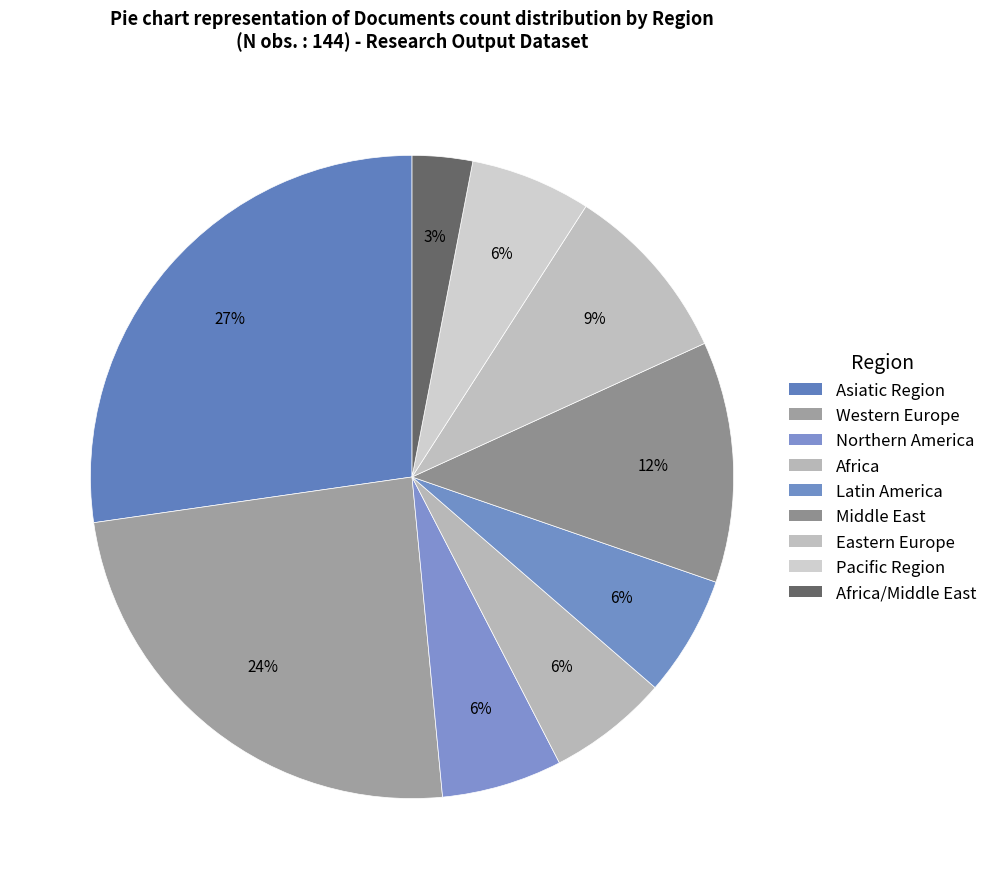

What is the largest slice in the pie chart?

Asiatic Region